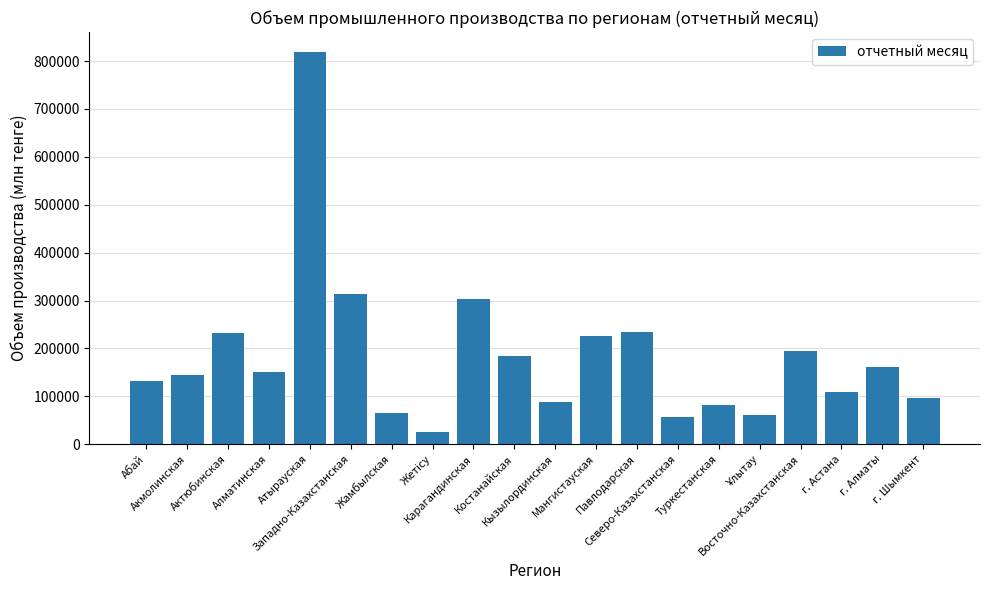

What is the difference between the second highest and second lowest values?

257260.5